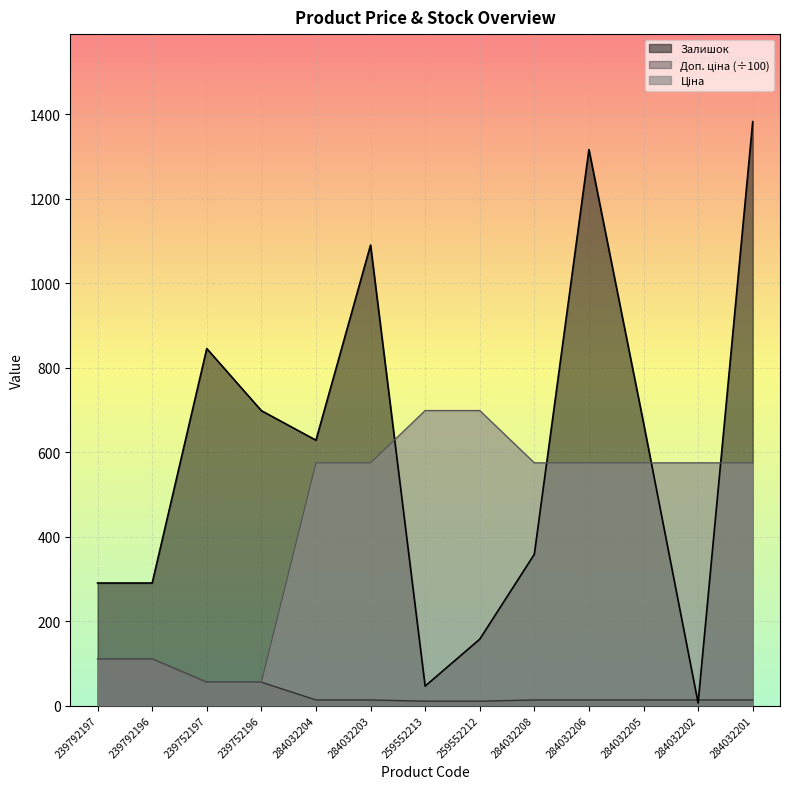

What is the difference between the highest and lowest values at 284032206?

1302.8